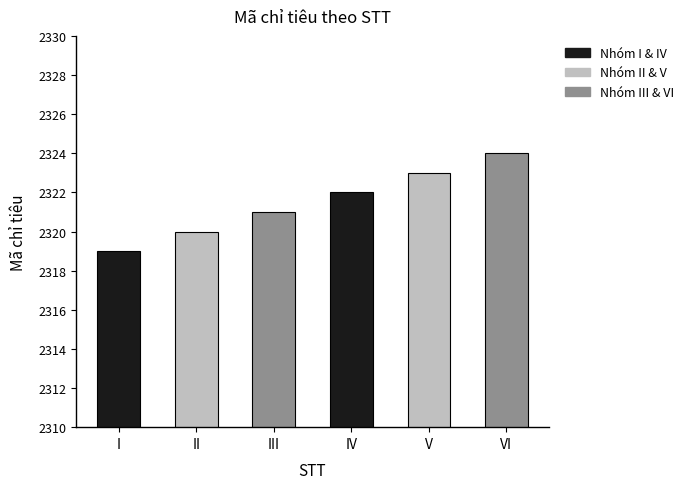

Count the number of data series in this chart.

1